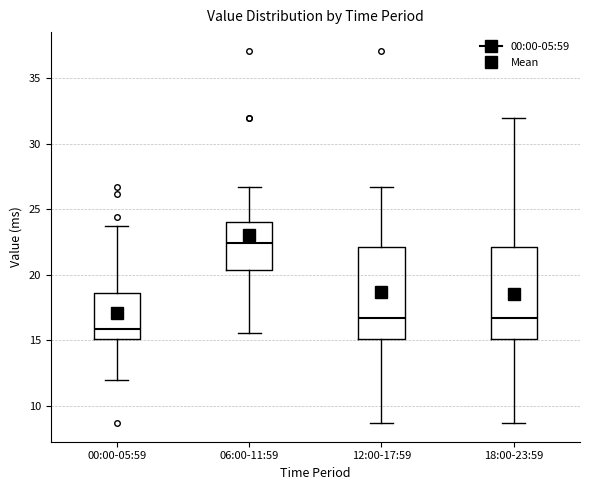

Where is the upper edge of the box for 18:00-23:59 on the y-axis? The values are not printed on the chart, so give them approximately, as read against the axis.

22.0